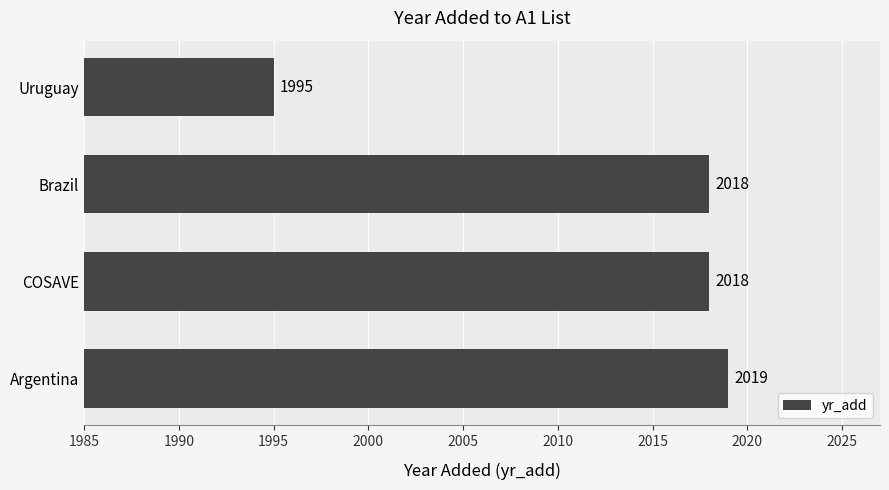

What is the change in value from Brazil to Uruguay?

-23